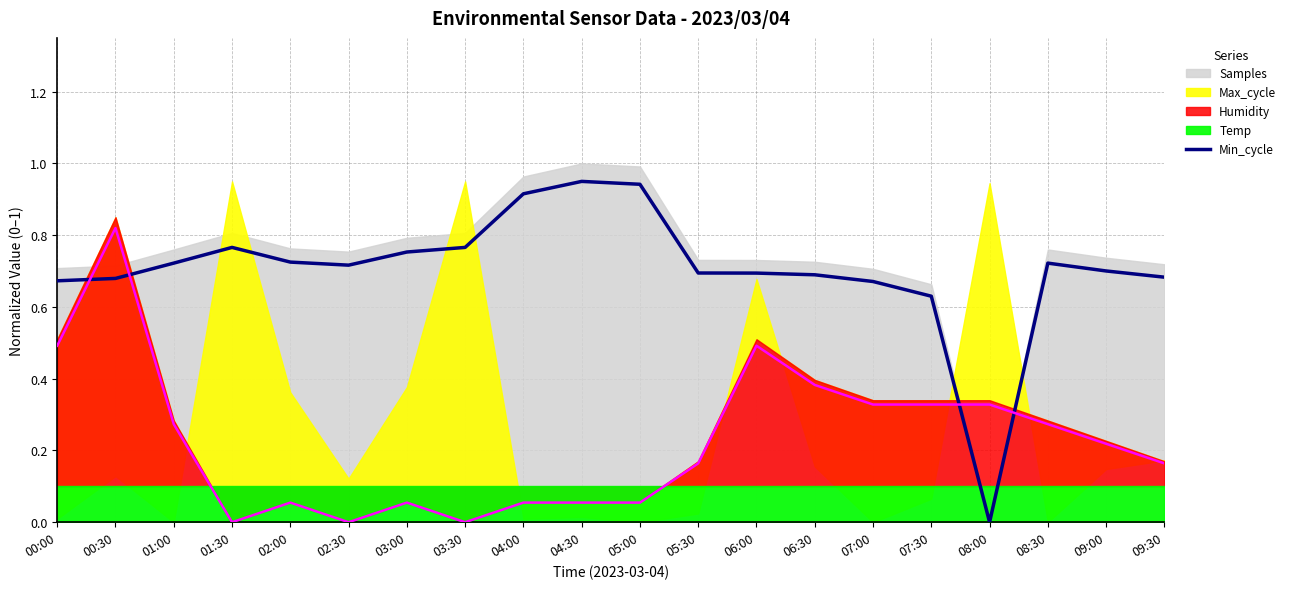

Reading right to left, list all the values displayed in this chart.

0.7	0.7	0.7	0.0	0.6	0.7	0.7	0.7	0.7	0.9	0.9	0.9	0.8	0.8	0.7	0.7	0.8	0.7	0.7	0.7